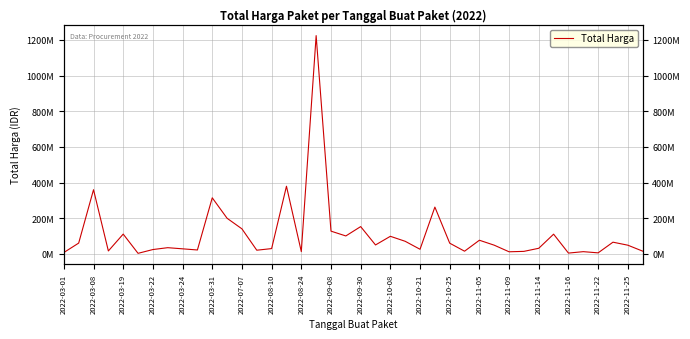

Is this an area chart (filled region under the line)?

No